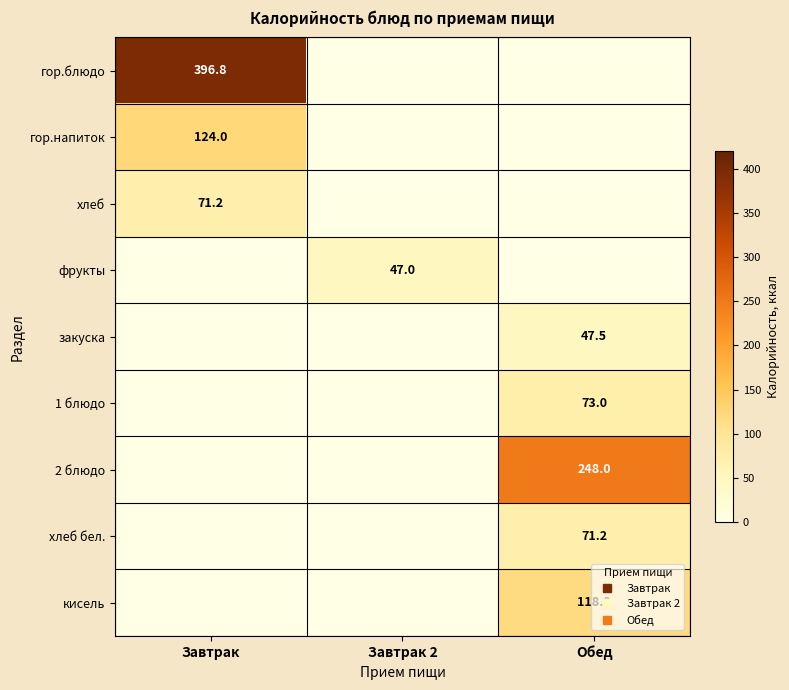

At which label is 1 блюдо closest to 36?

Завтрак